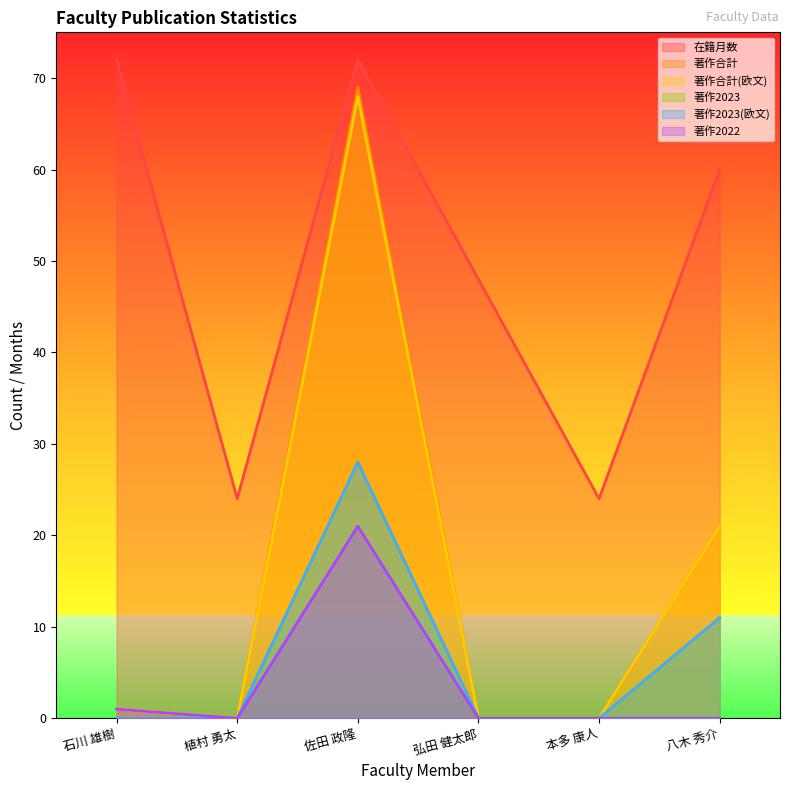

What is the average value of the 著作合計(欧文) series?

15